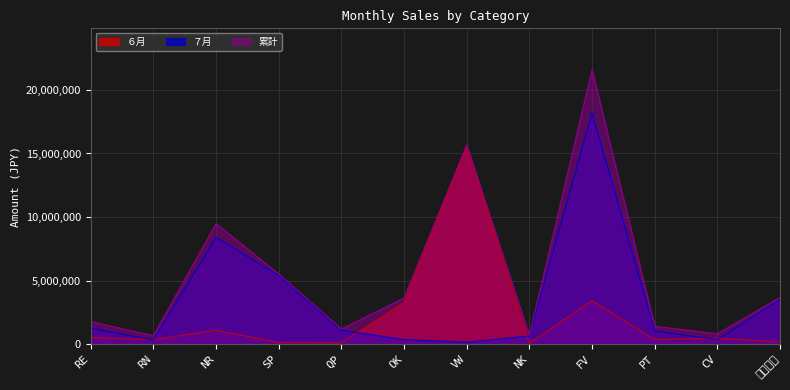

How many categories are shown in the chart?

12